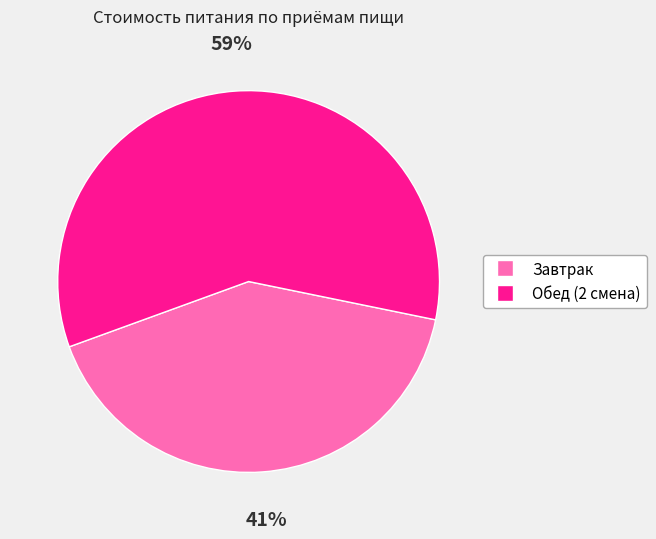

Rank the categories by value from lowest to highest.

Завтрак, Обед (2 смена)